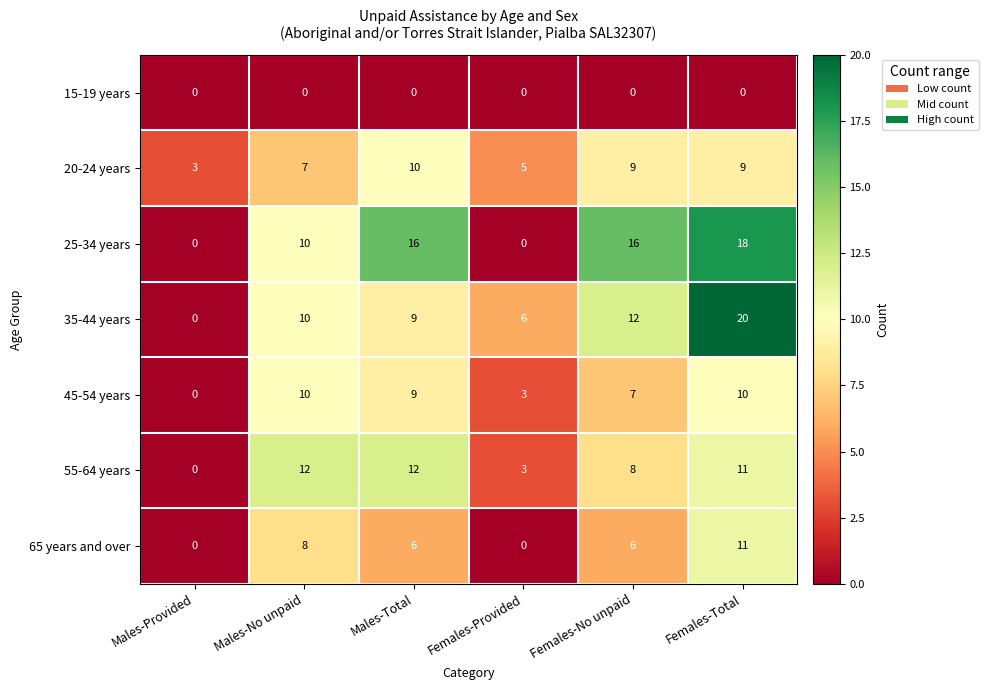

What value does the 45-54 years series have at Males-Total, to the nearest 5?

10